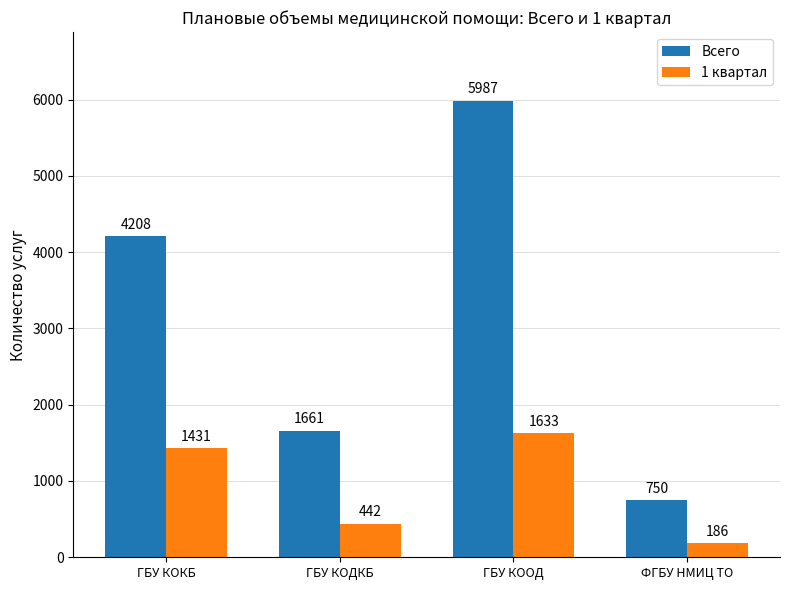

At which category is the sum across all series the highest?

ГБУ КООД